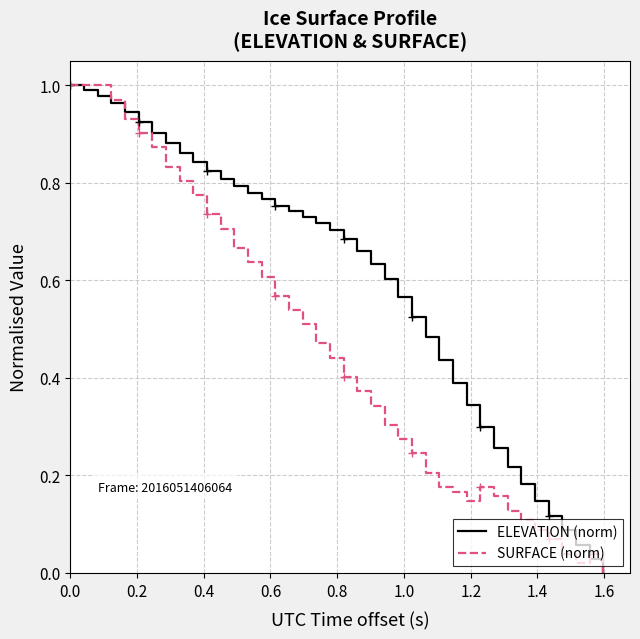

Is the value of ELEVATION (norm) at 32 greater than the value of SURFACE (norm) at 12?

No